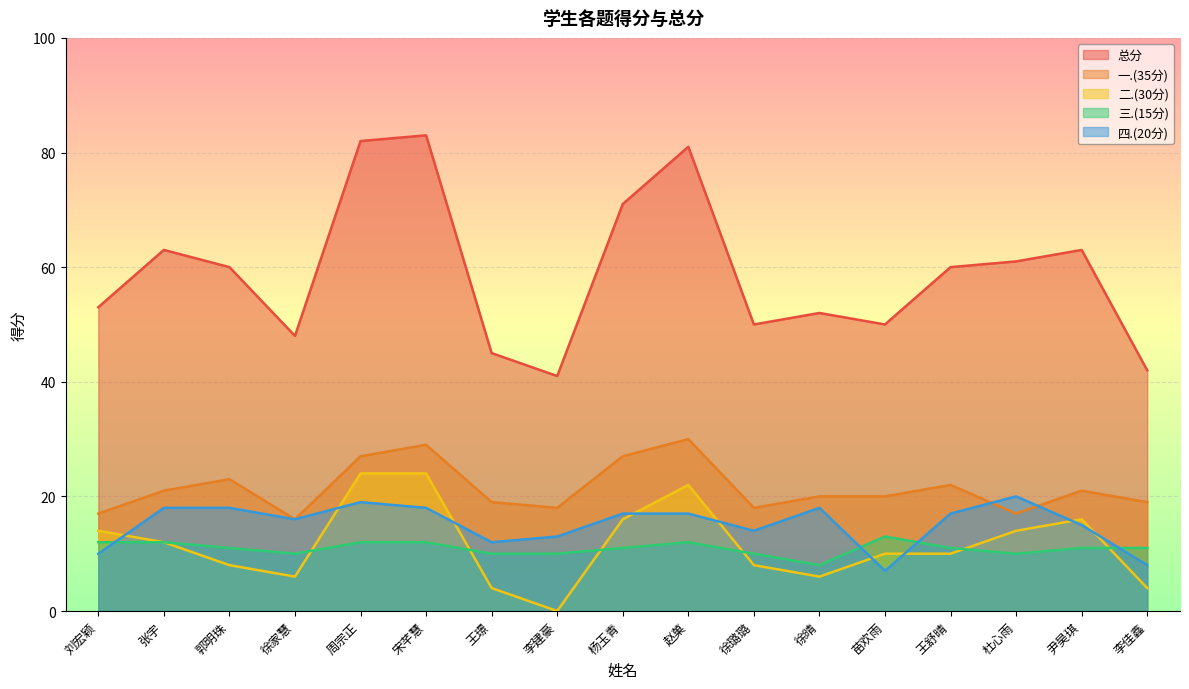

What position from the right is 杜心雨?

3